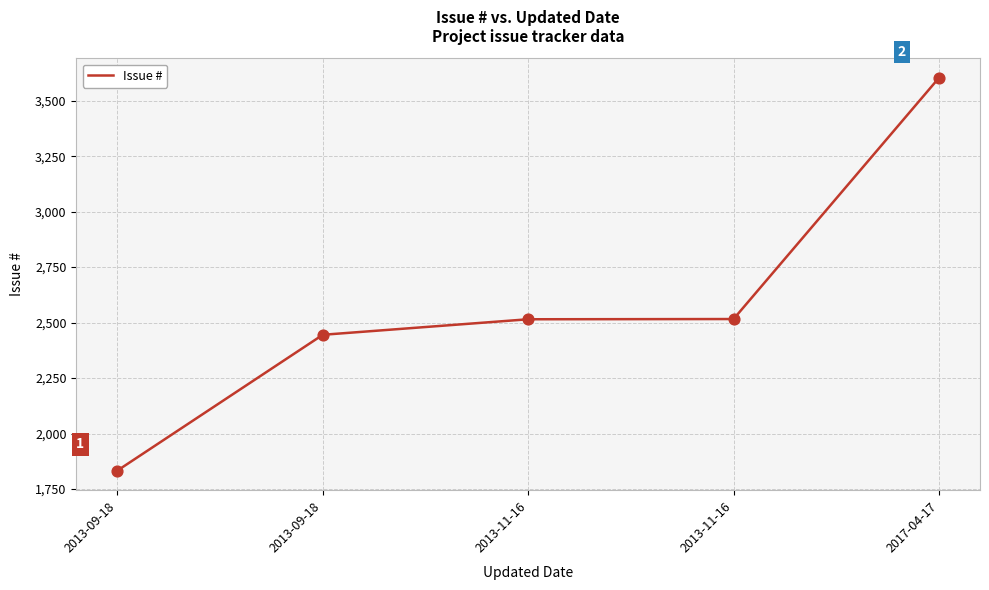

Between 2013-11-16 and 2013-09-18, which is larger?

2013-11-16